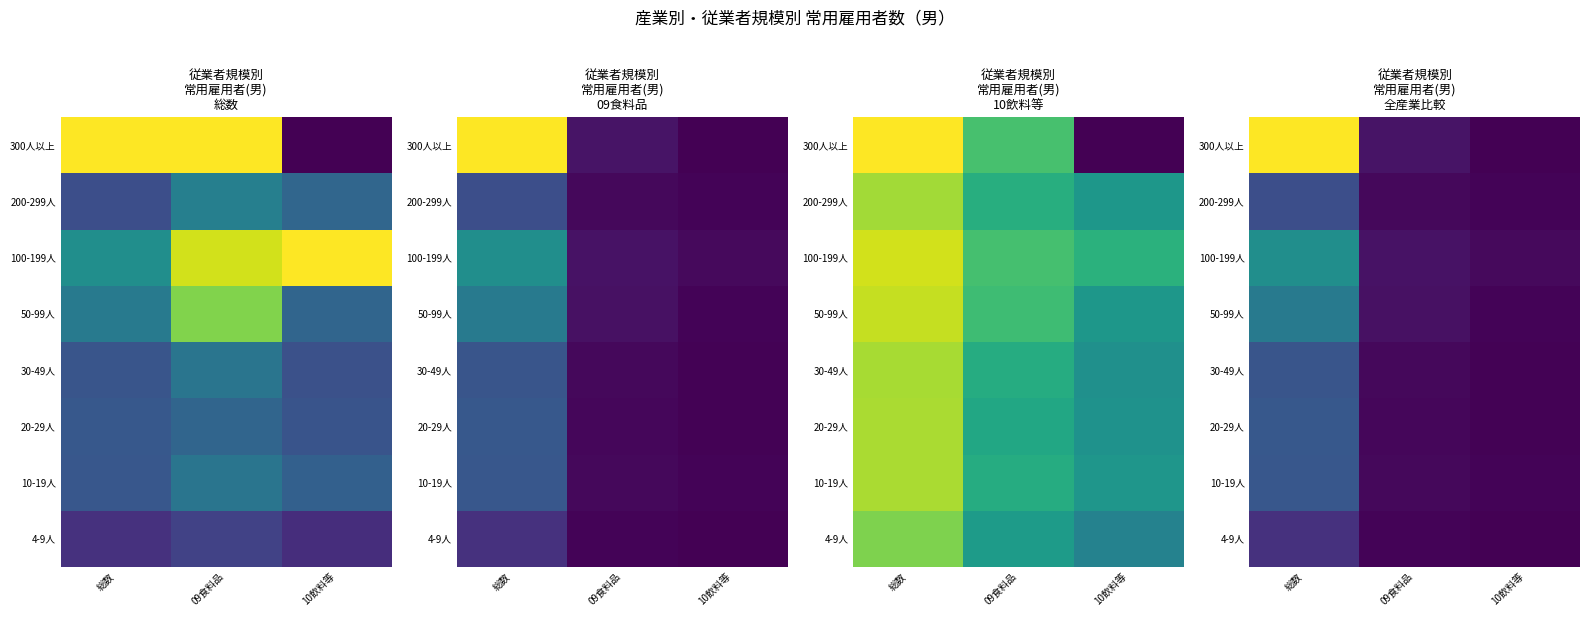

Count the number of categories in the chart.

3